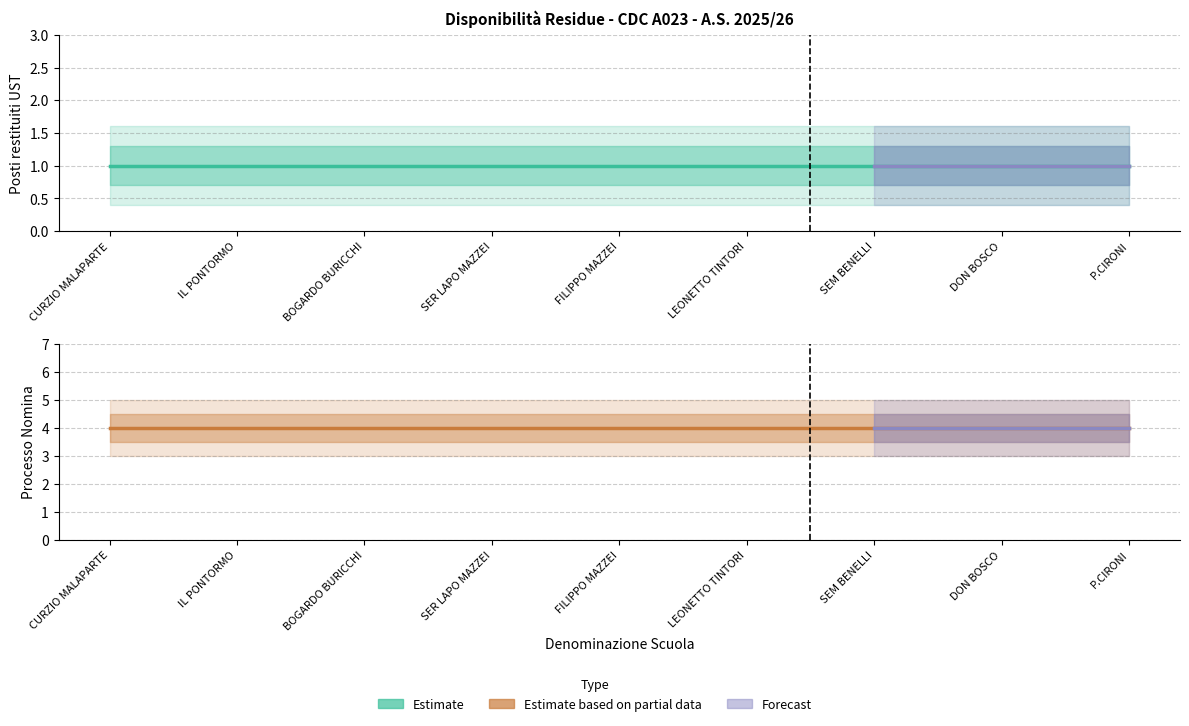

At which category is the sum across all series the highest?

CURZIO MALAPARTE